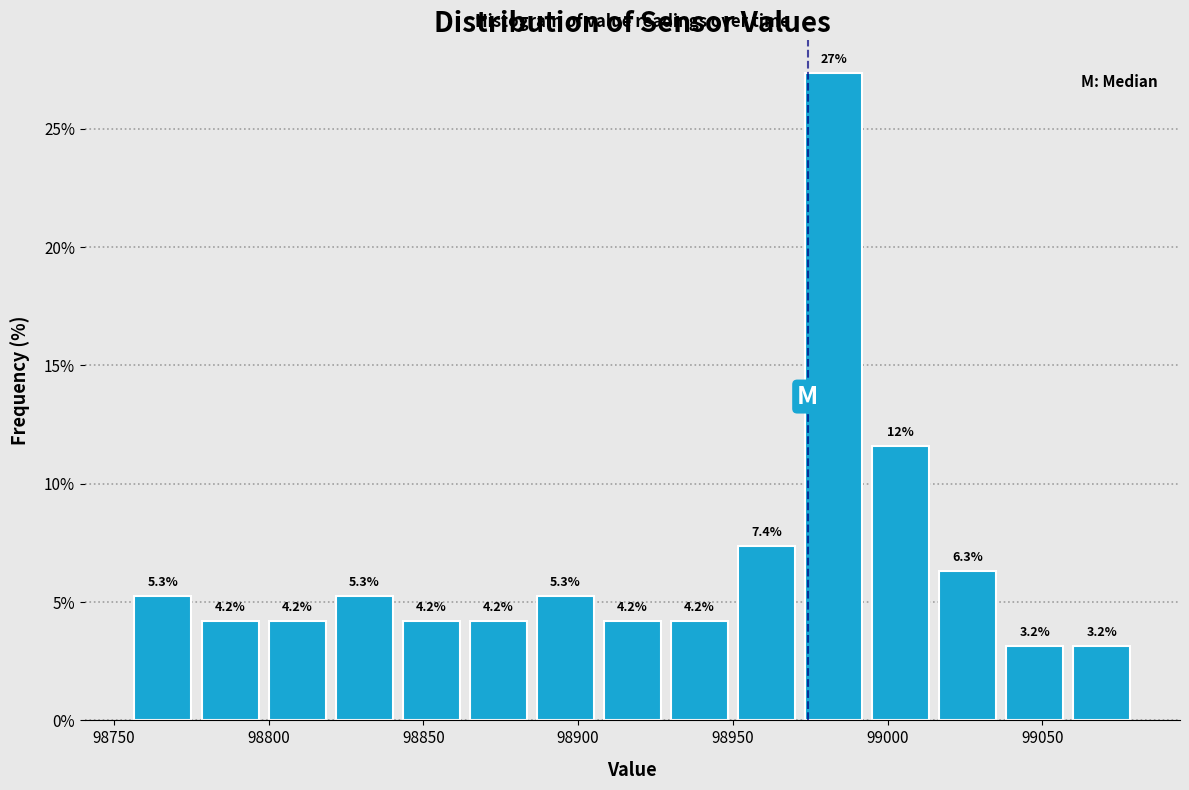

Which range on the x-axis has the tallest bar?

98970 to 98995